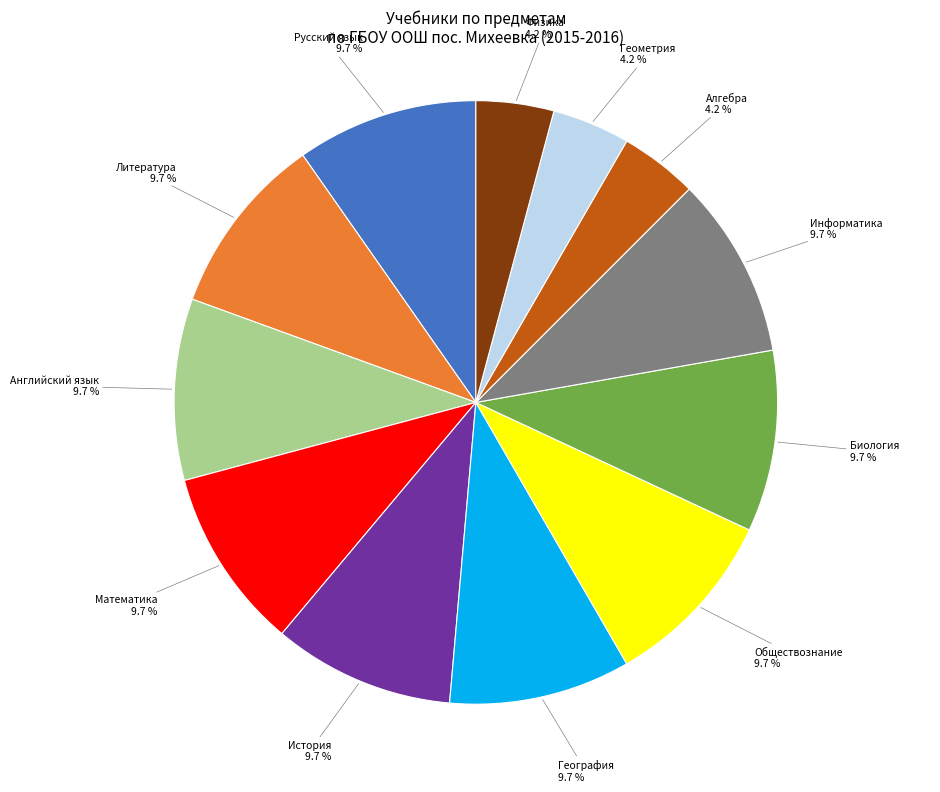

Does any single category account for the majority?

No